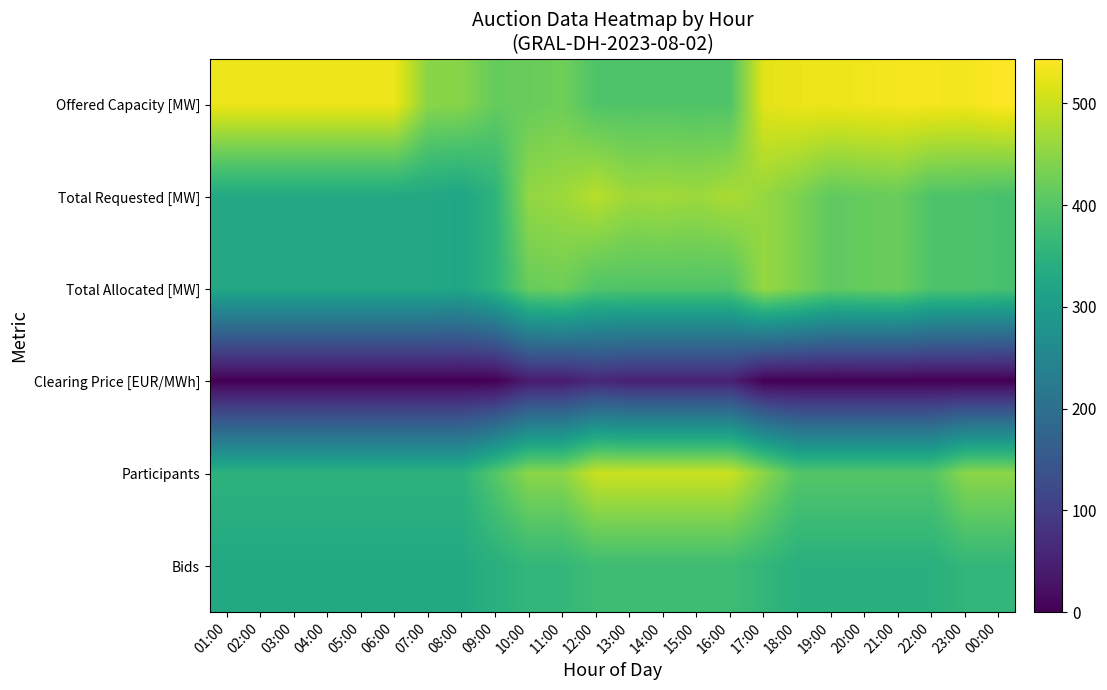

Count the number of categories in the chart.

24